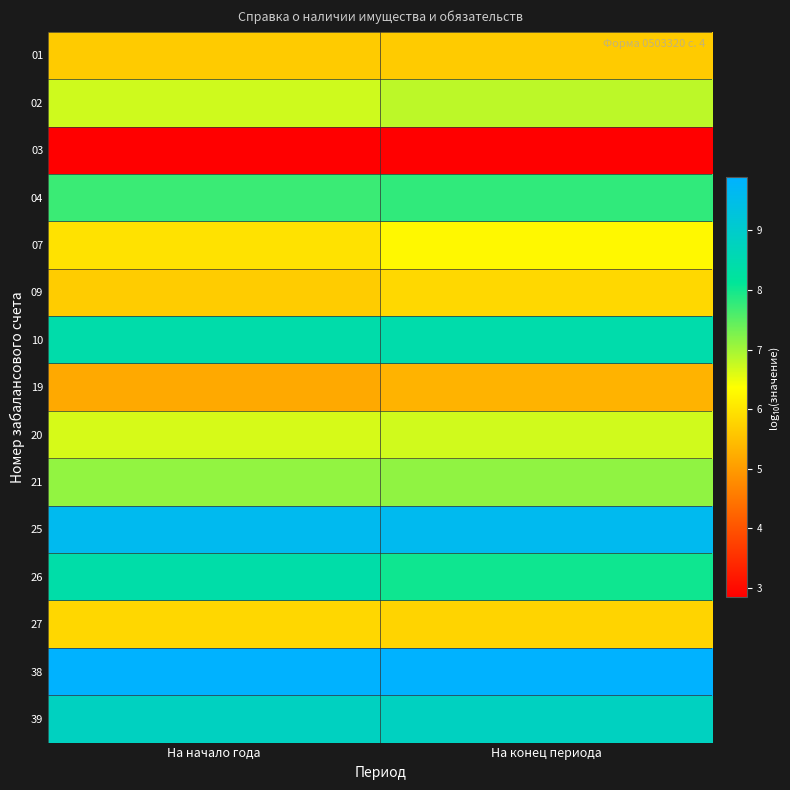

At На конец периода, list the series in order from smallest to largest.

03, 19, 01, 27, 09, 07, 20, 02, 21, 04, 26, 10, 39, 25, 38